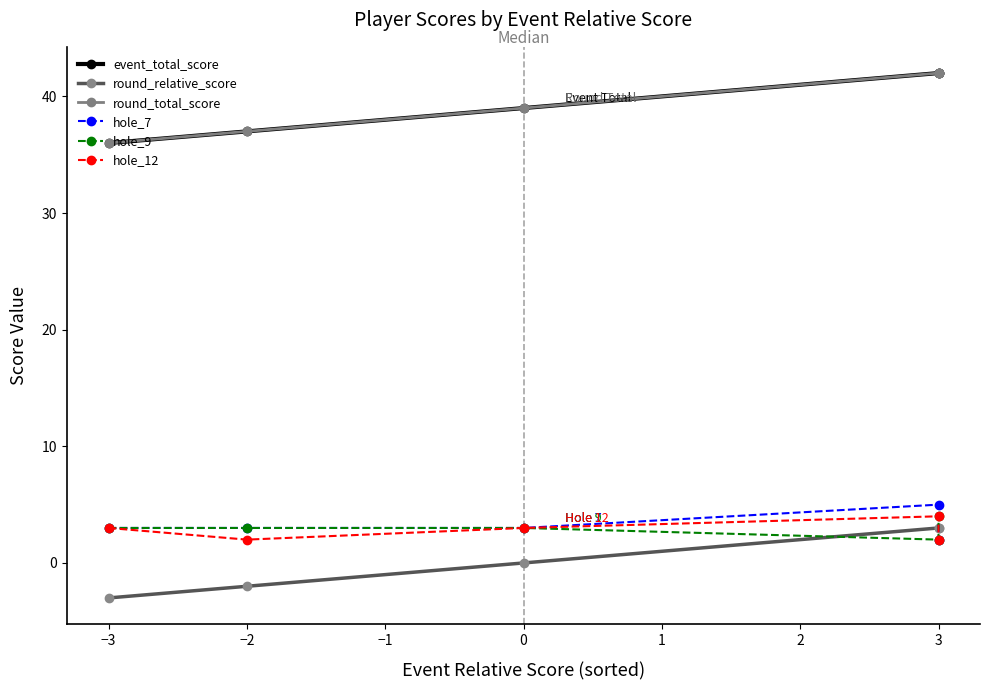

What are all the series names shown in the legend?

event_total_score, round_relative_score, round_total_score, hole_7, hole_9, hole_12